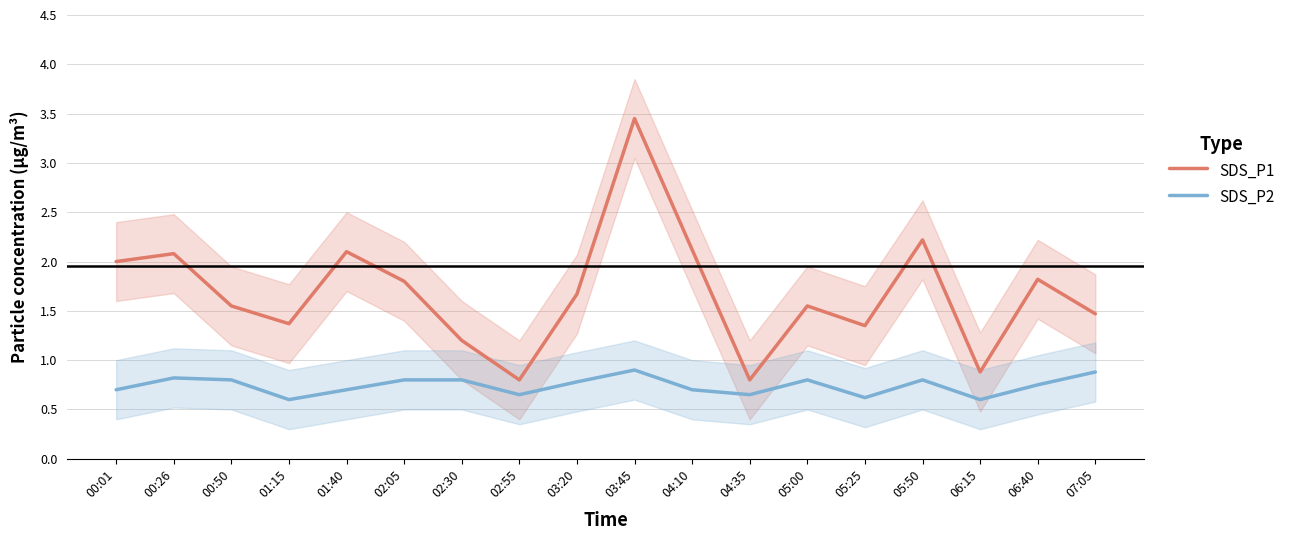

Is it true that SDS_P2 equals 0.7 at 00:01?

True